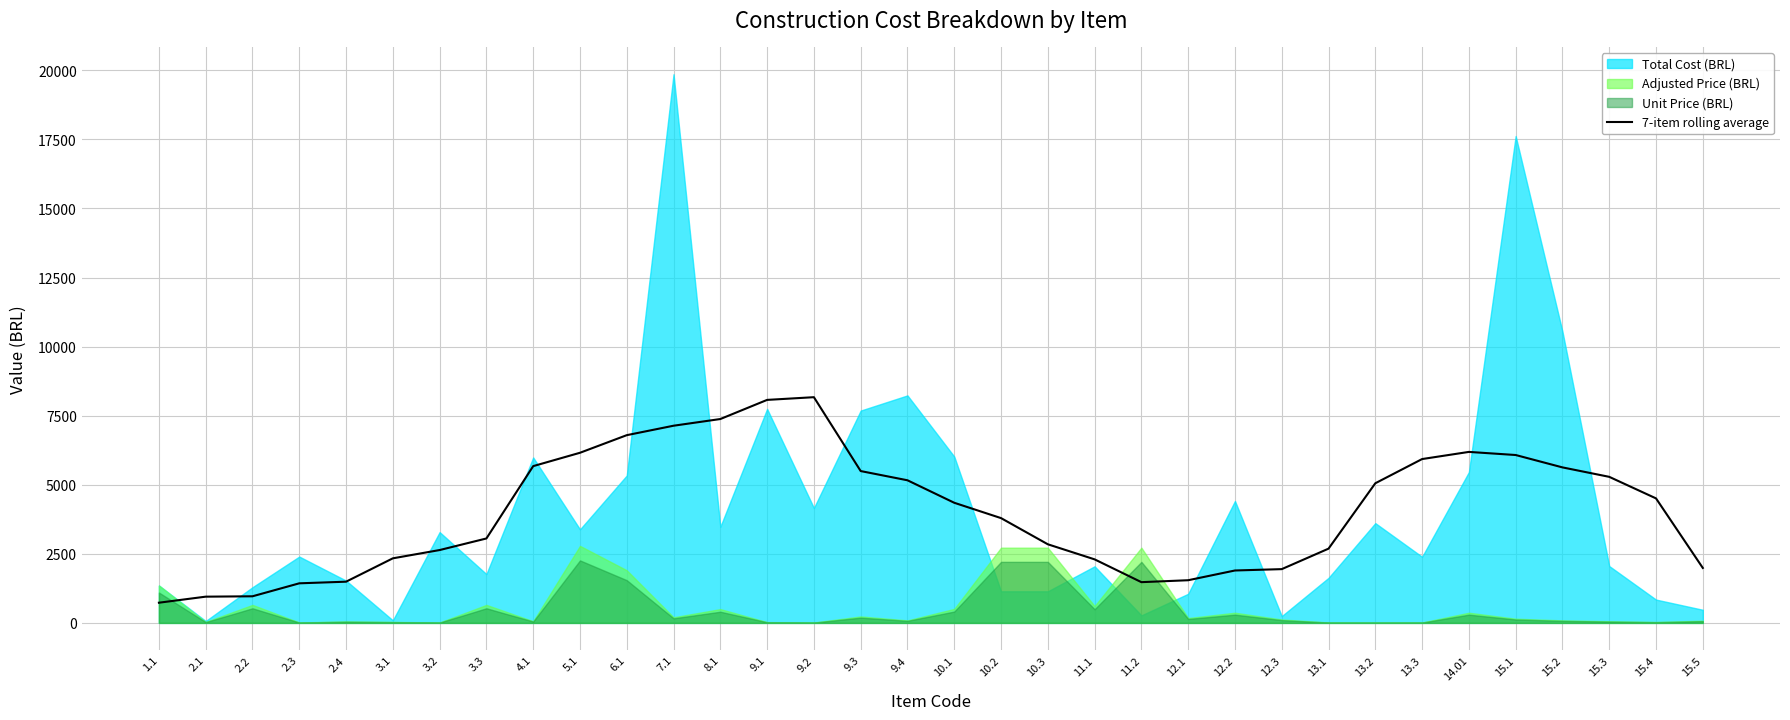

Reading left to right, list all the values displayed in this chart.

730.9	949.7	963.2	1432.7	1491.6	2337.3	2636.7	3056.0	5674.3	6157.8	6795.0	7136.8	7379.2	8071.7	8169.6	5495.8	5162.2	4348.2	3792.8	2845.5	2299.7	1474.8	1544.4	1897.0	1946.1	2687.4	5054.2	5930.4	6189.1	6076.6	5628.6	5286.7	4506.6	1989.2